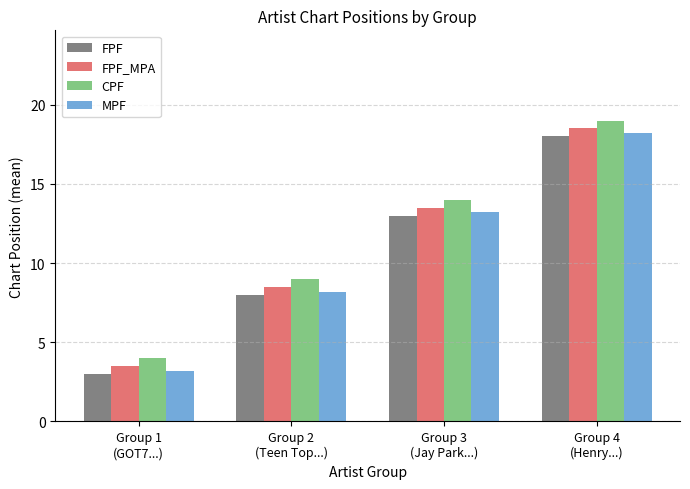

What is the label of the 3rd bar from the left?

Group 3
(Jay Park...)